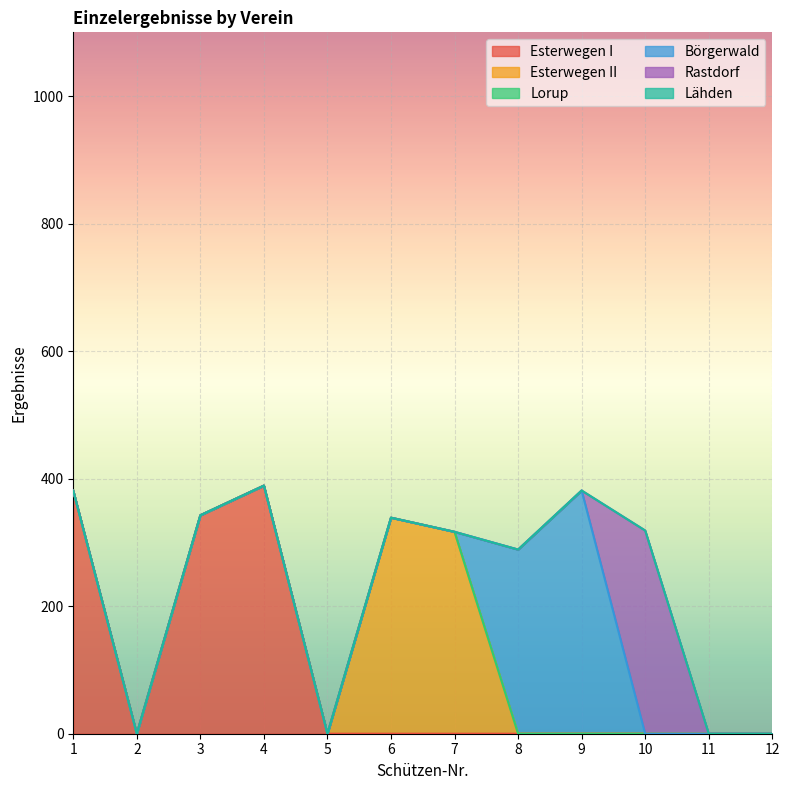

How many values in Börgerwald are above zero?

2